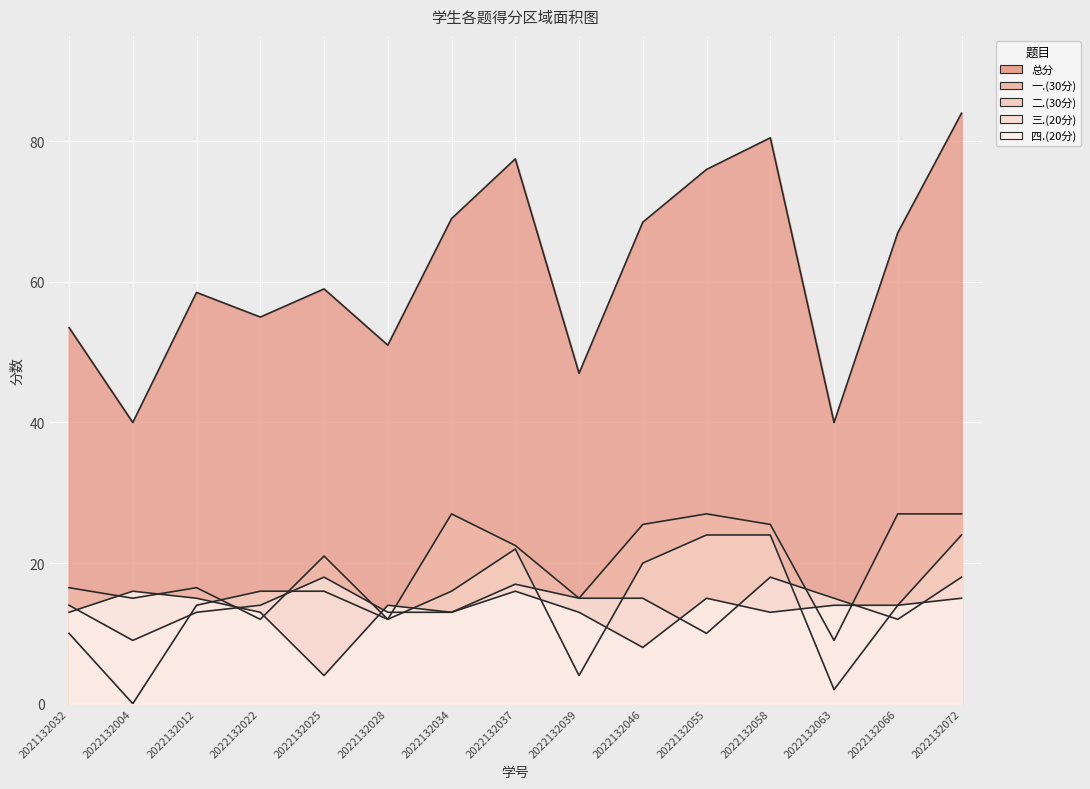

What are all the series names shown in the legend?

总分, 一.(30分), 二.(30分), 三.(20分), 四.(20分)